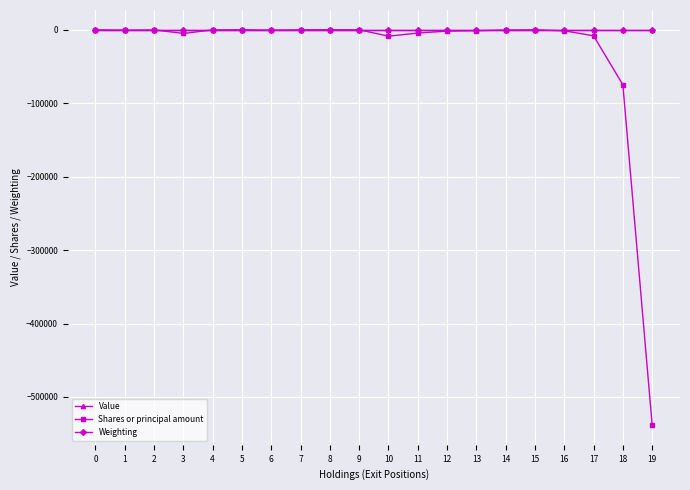

What is the value of the Shares or principal amount point at the 3rd from the left?

-200.0